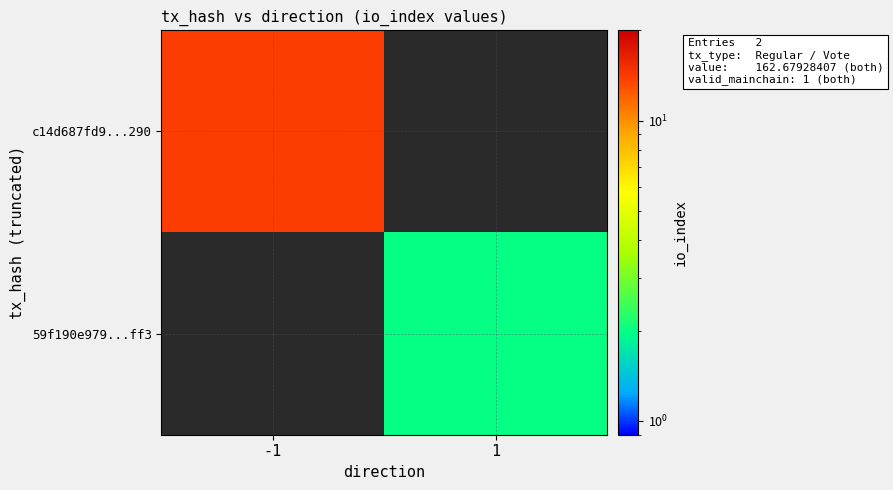

At how many categories does at least one series exceed 2?

1